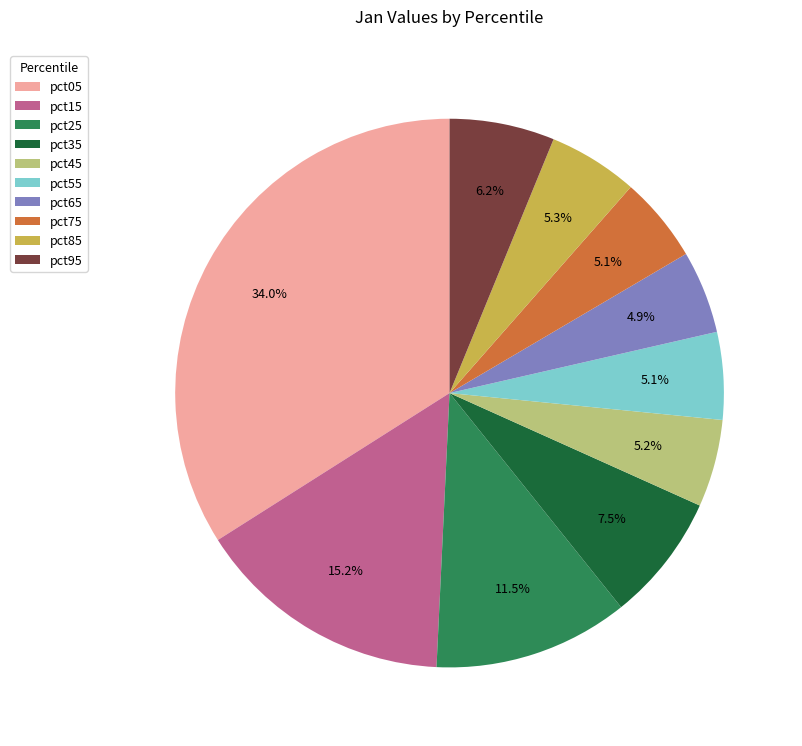

Combined, what portion of the pie is pct15 and pct05?

49.2%